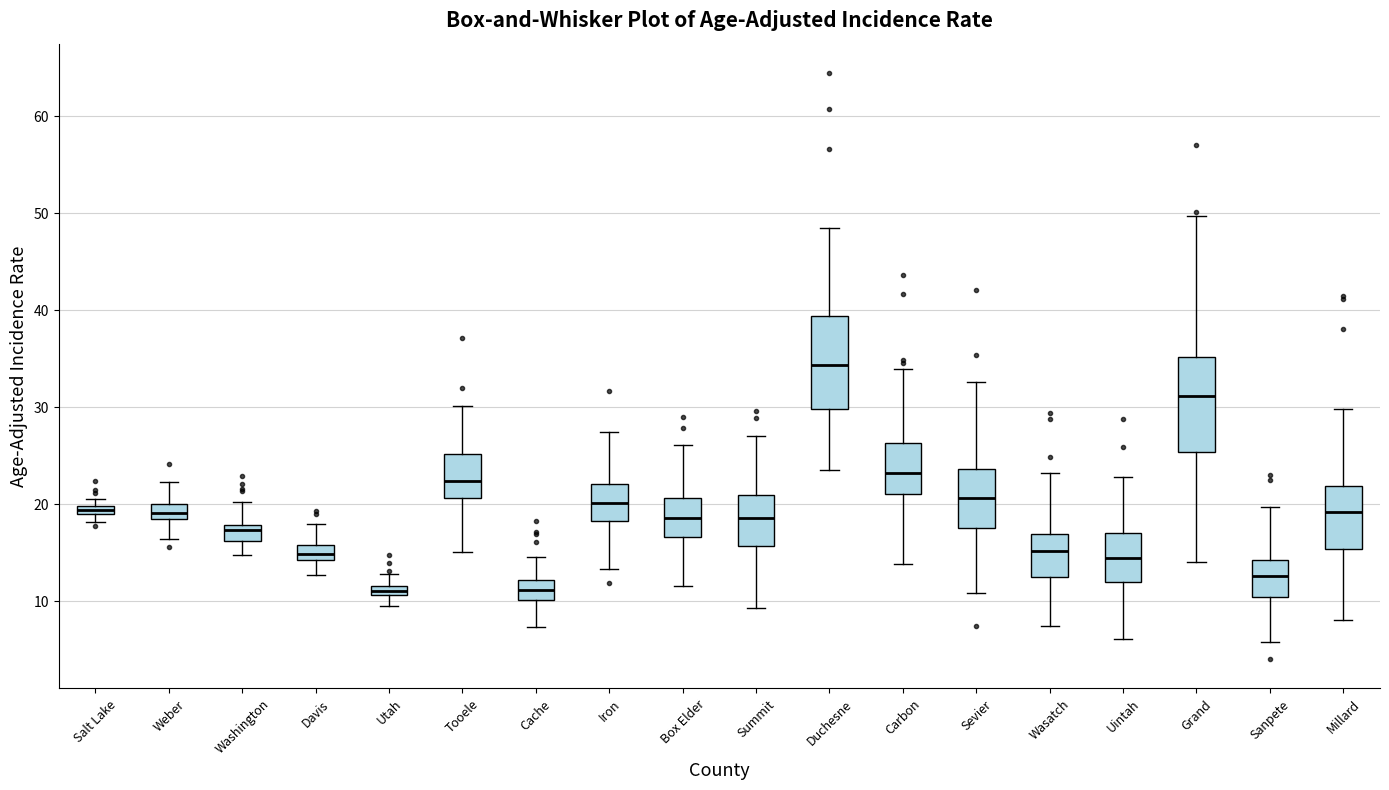

Where does the lower whisker of the box for Carbon end on the y-axis? The values are not printed on the chart, so give them approximately, as read against the axis.

14